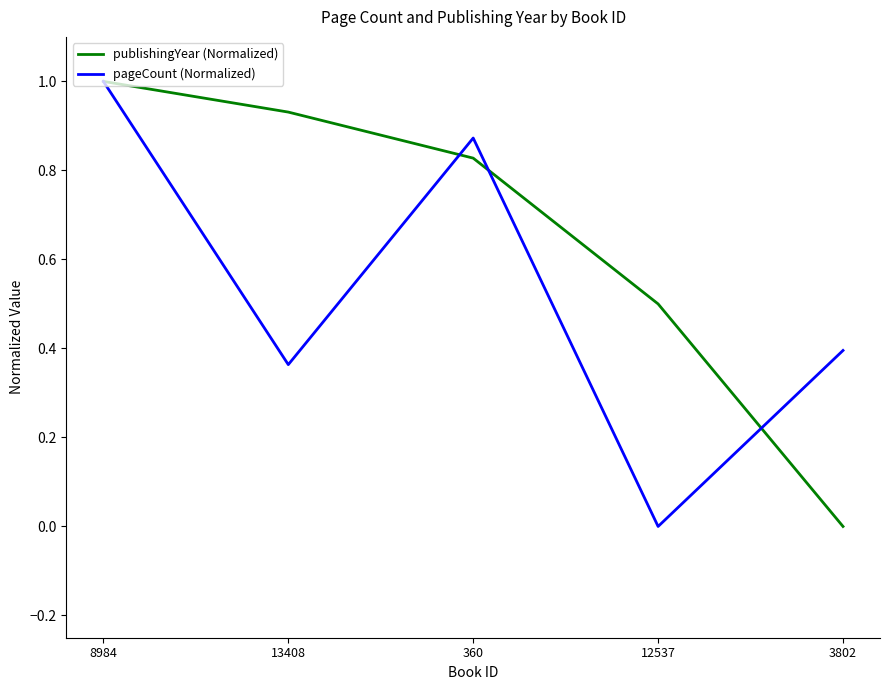

At how many categories does at least one series exceed 0?

5